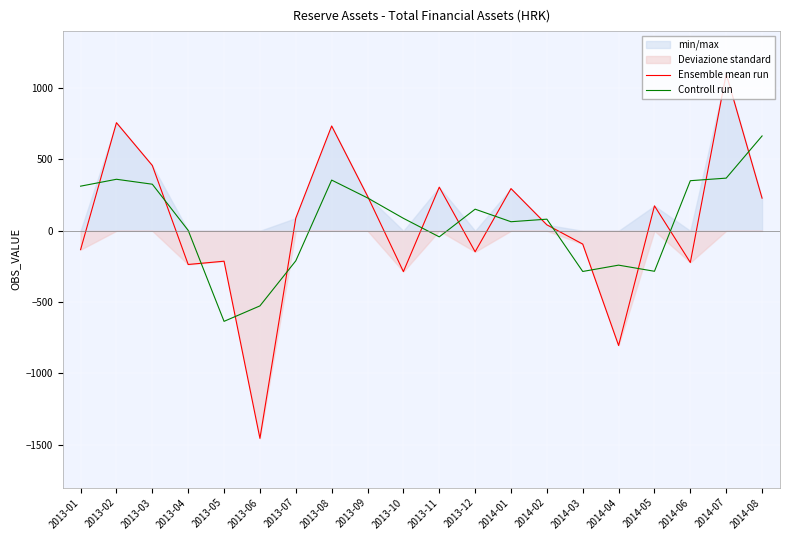

At which category does Ensemble mean run reach its first local peak?

2013-02